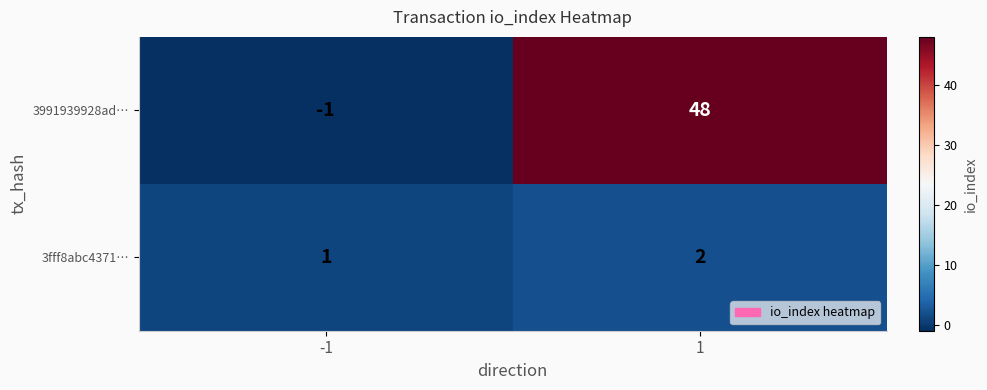

What is the spread (max minus min) of values at 1?

46